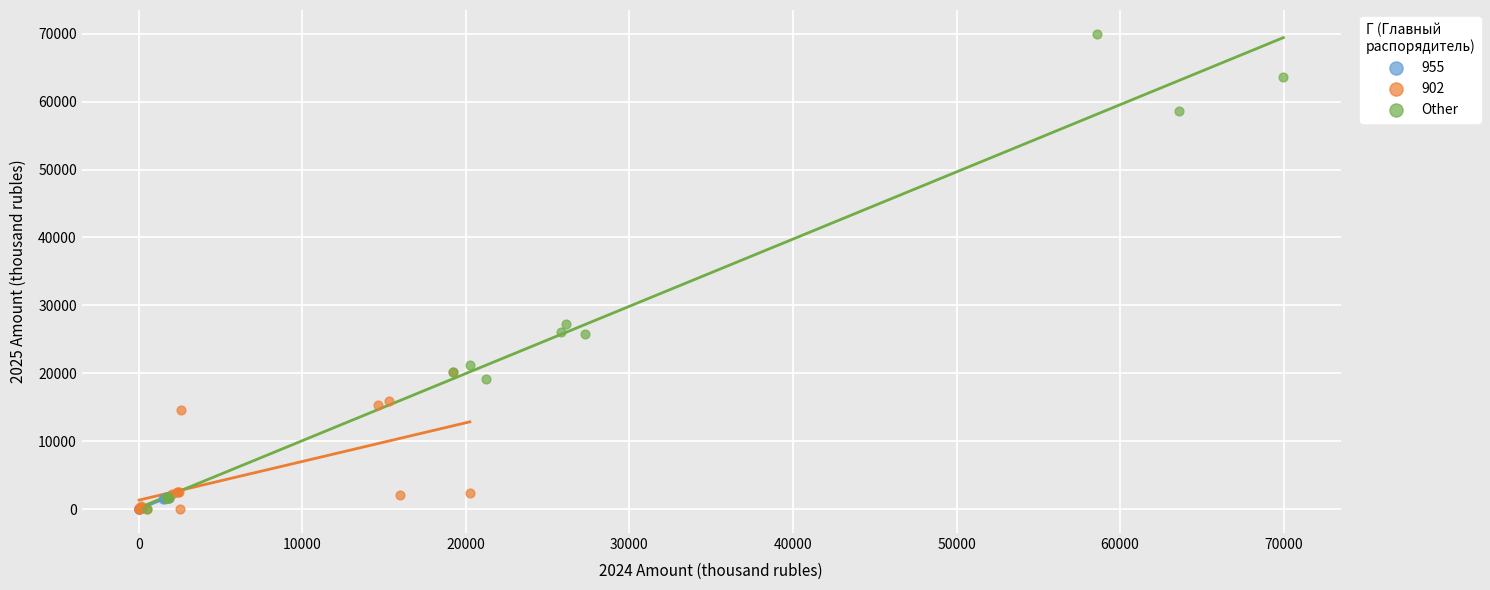

Which series has the widest spread of Y values?

Other